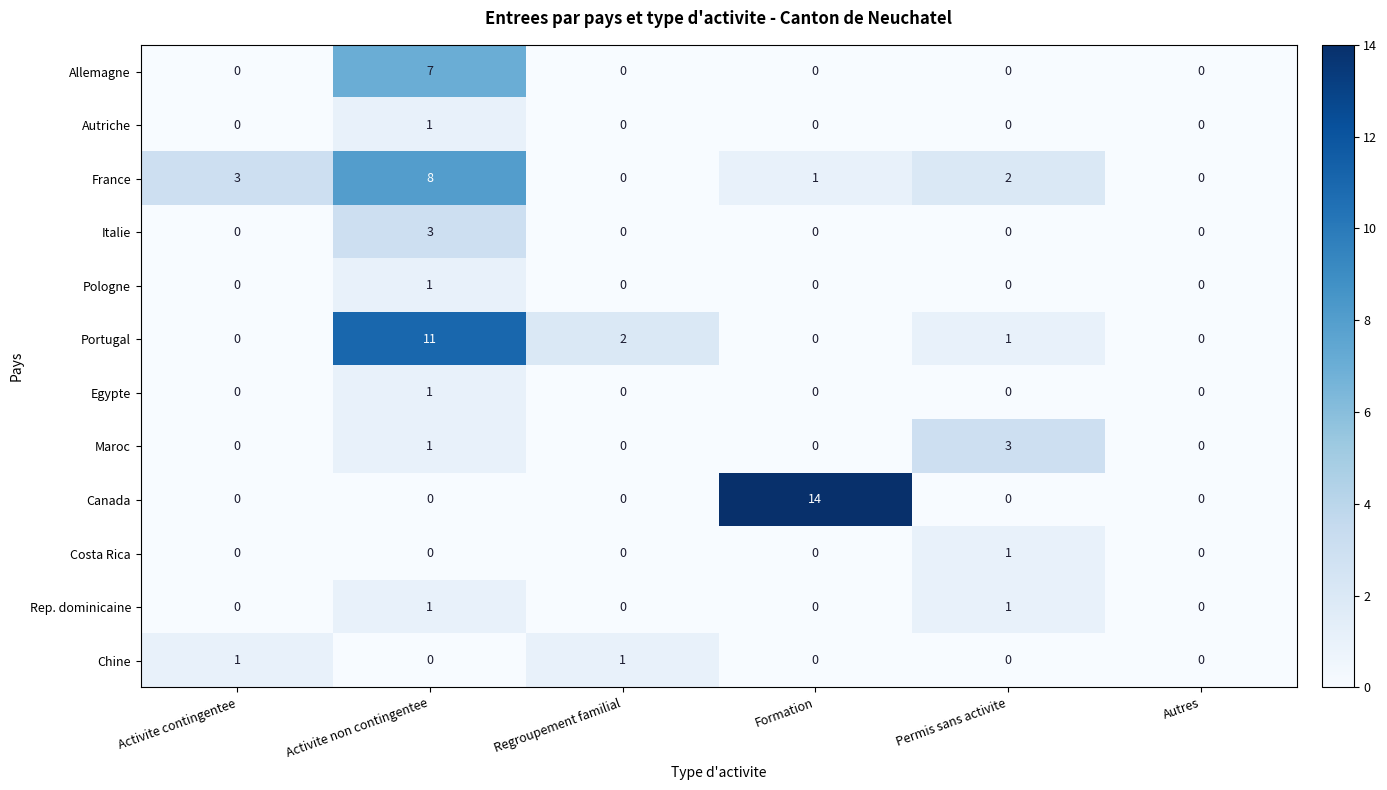

How many data points does each series have?

6